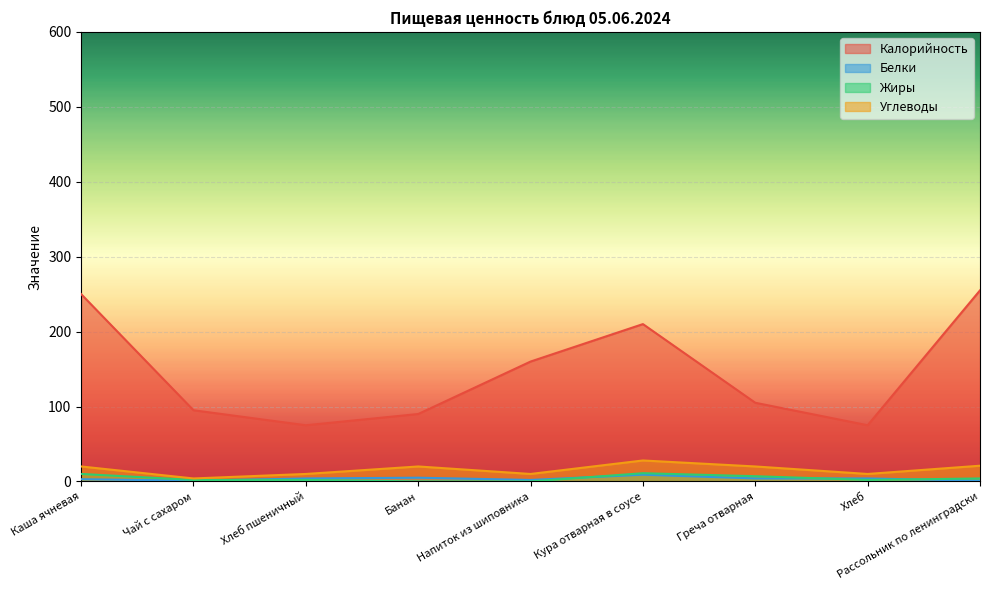

What position from the right is Каша ячневая?

9